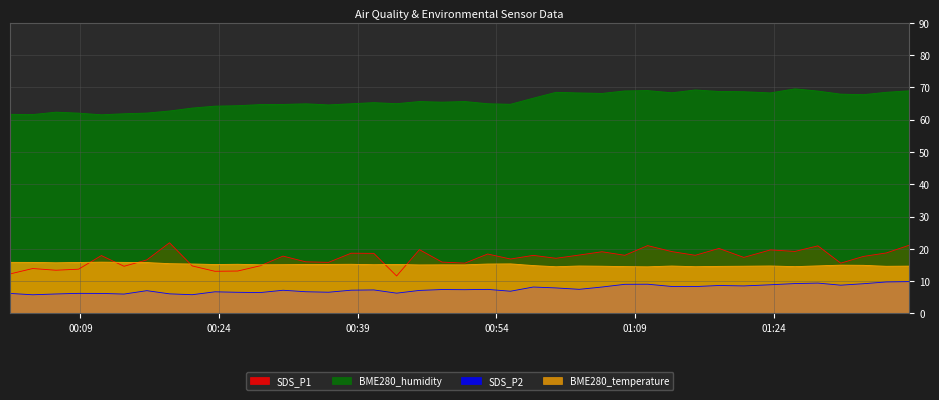

At how many categories does at least one series exceed 49?

40